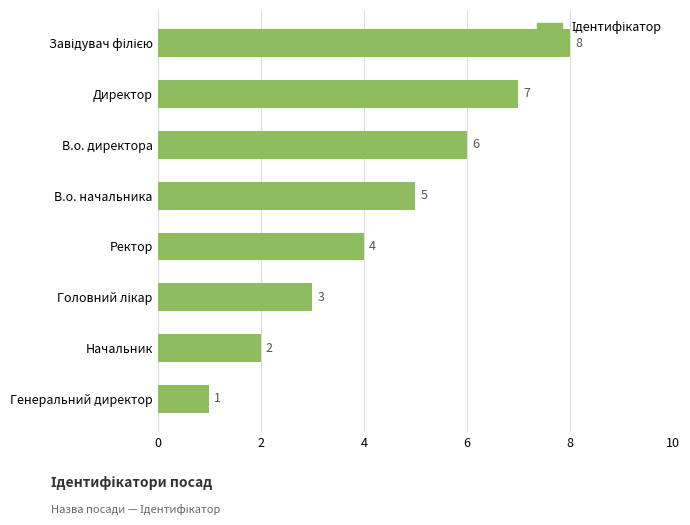

How many values are between 3 and 7?

5